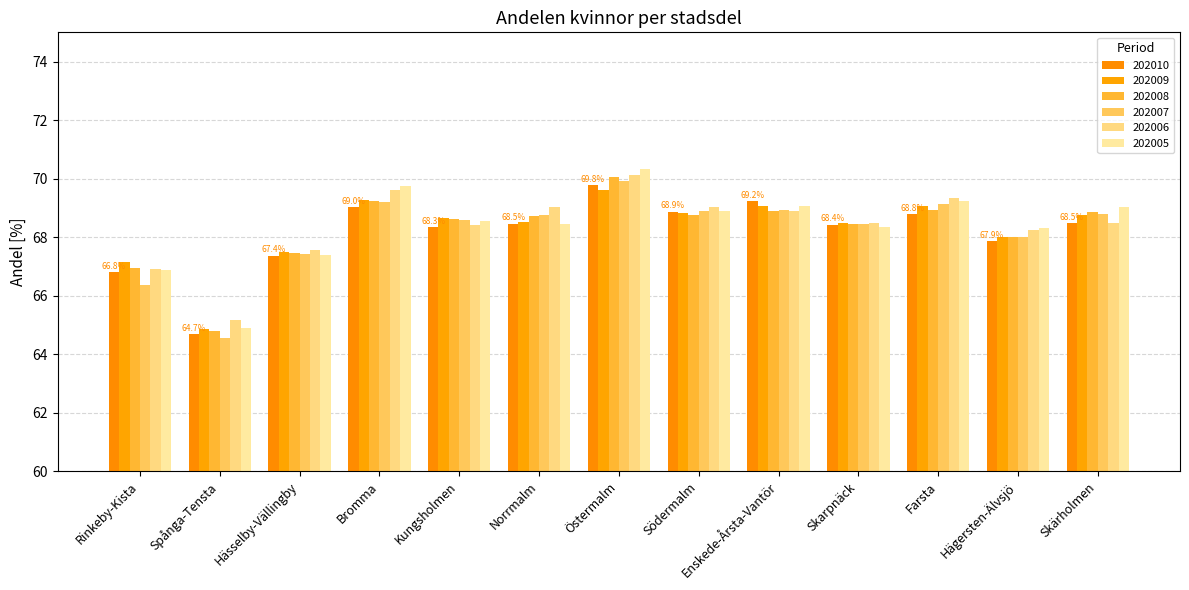

What is the total value across all series at Hässelby-Vällingby?

404.7